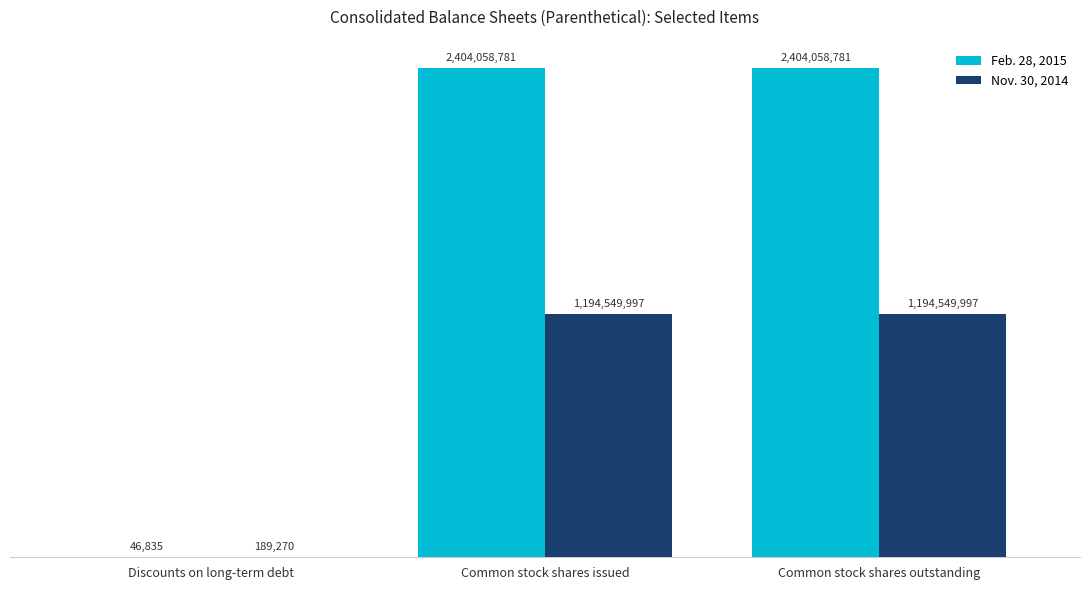

Where is Feb. 28, 2015 nearest to the value 1202052808?

Discounts on long-term debt